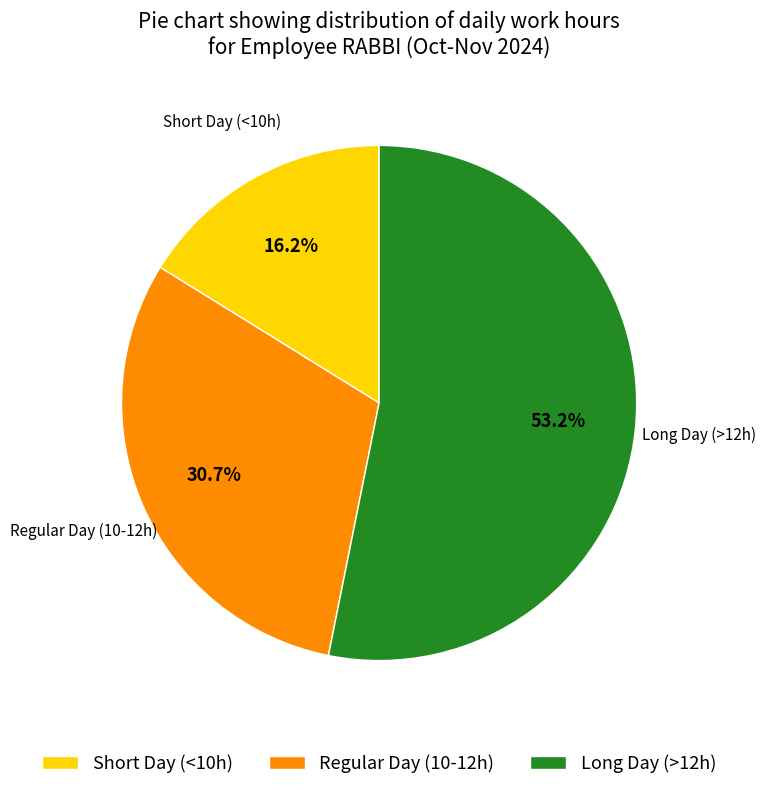

Which category has the biggest portion of the pie?

Long Day (>12h)